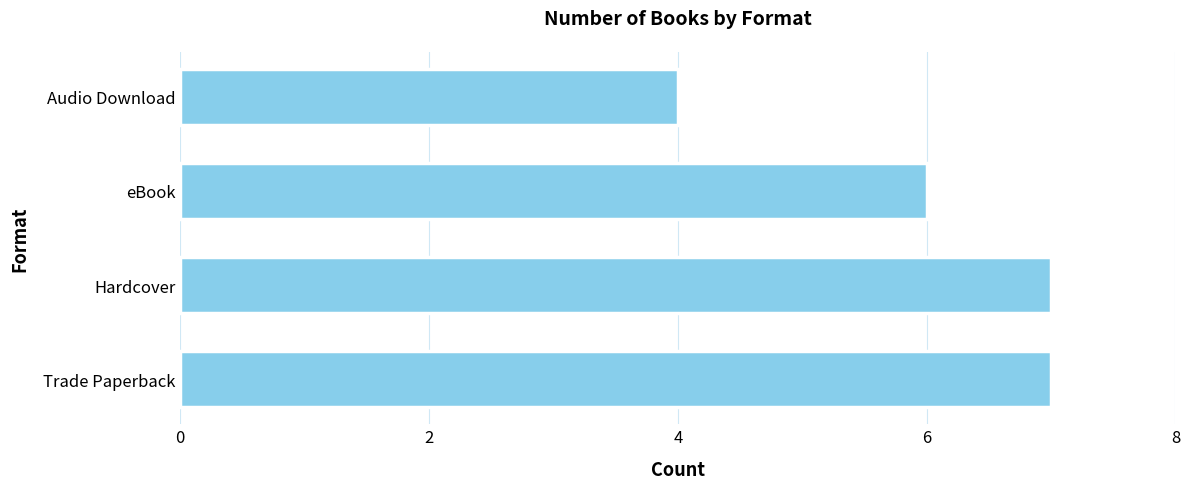

How many categories are shown in the chart?

4